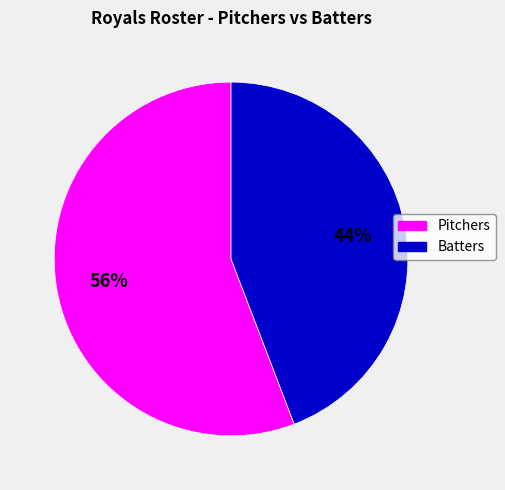

To the nearest percent, what is the difference between the largest and smallest slice percentages?

12%